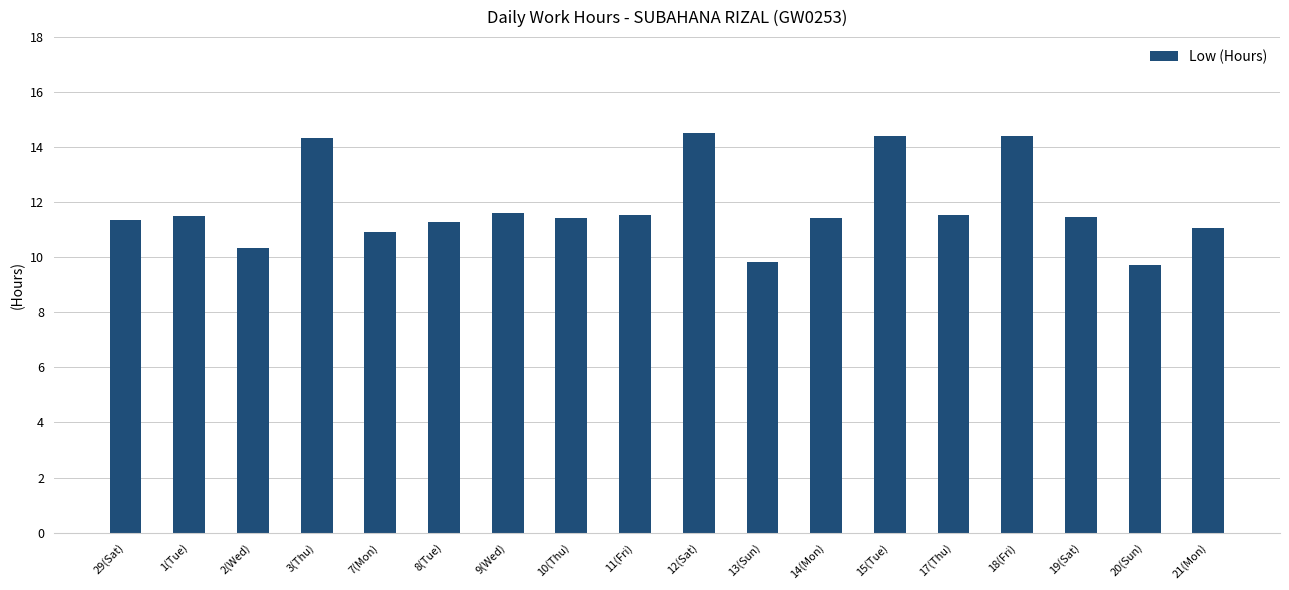

What is the maximum value shown in the chart?

14.5